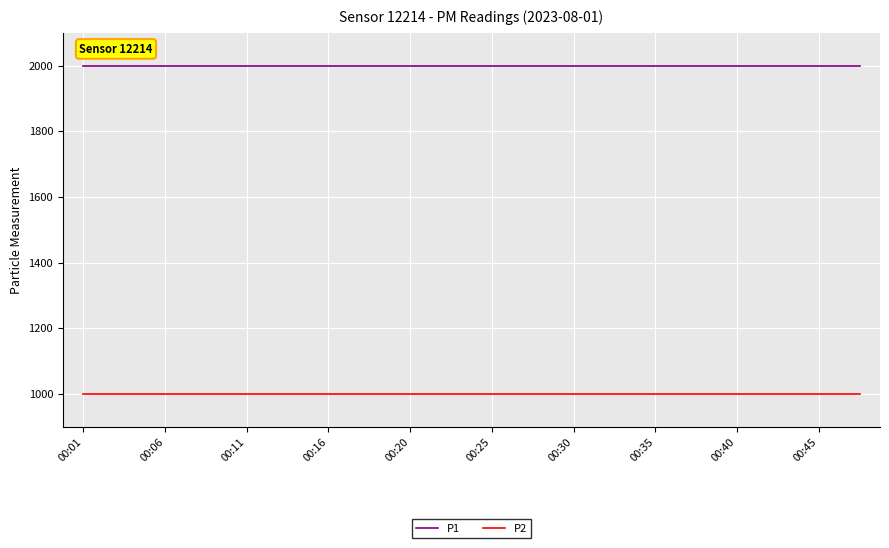

What is the smallest value displayed?

999.9